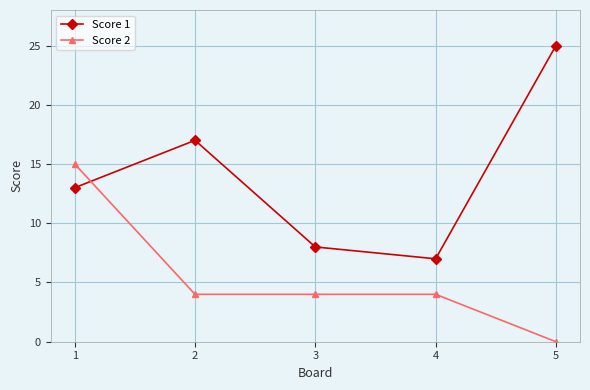

How many intersections are there between Score 1 and Score 2?

1